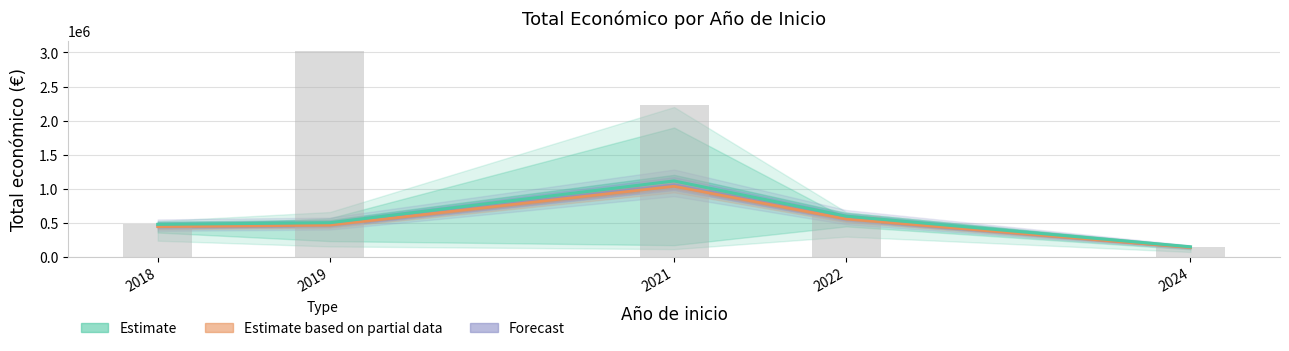

Are the bars grouped side by side (vs. stacked)?

No